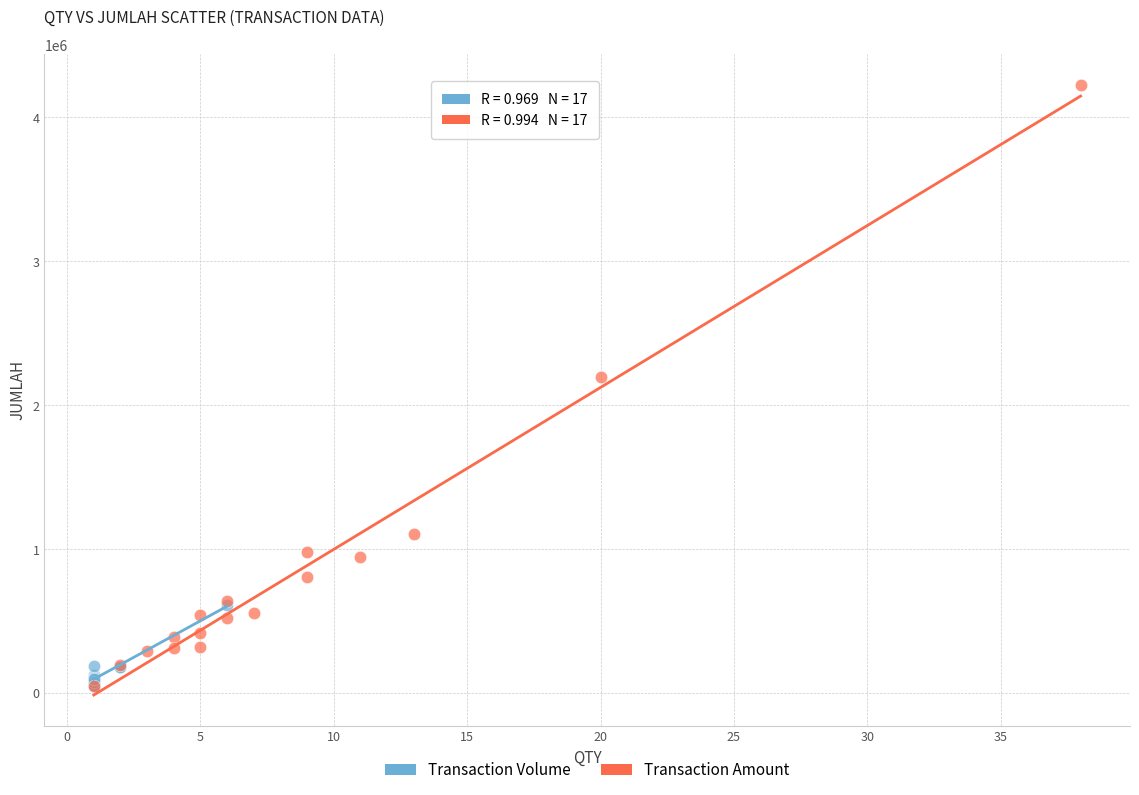

Which series has the widest spread of Y values?

Transaction Amount